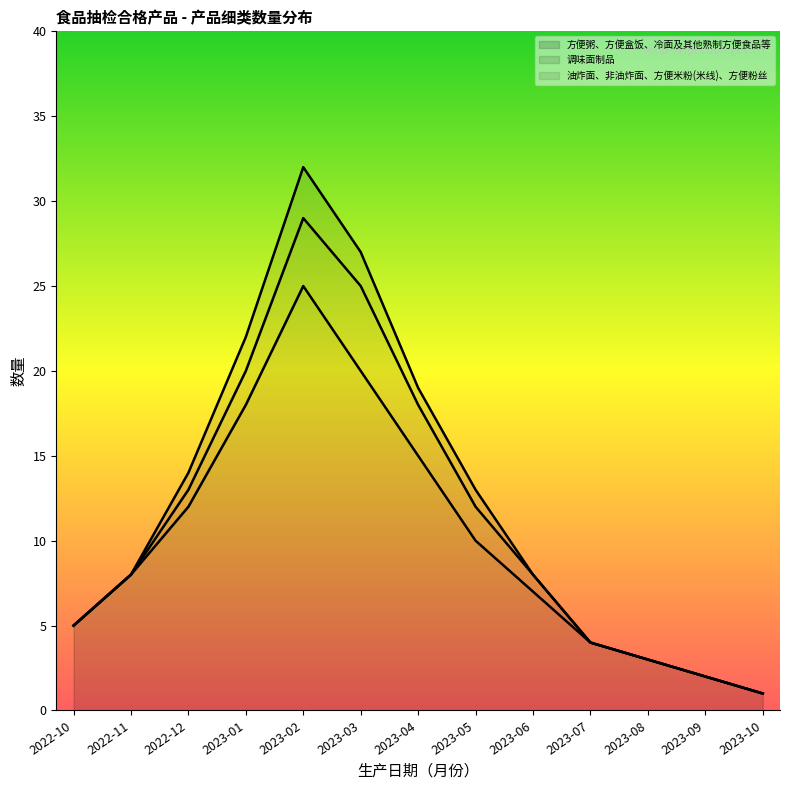

What is the total value across all series at 2023-01?

22